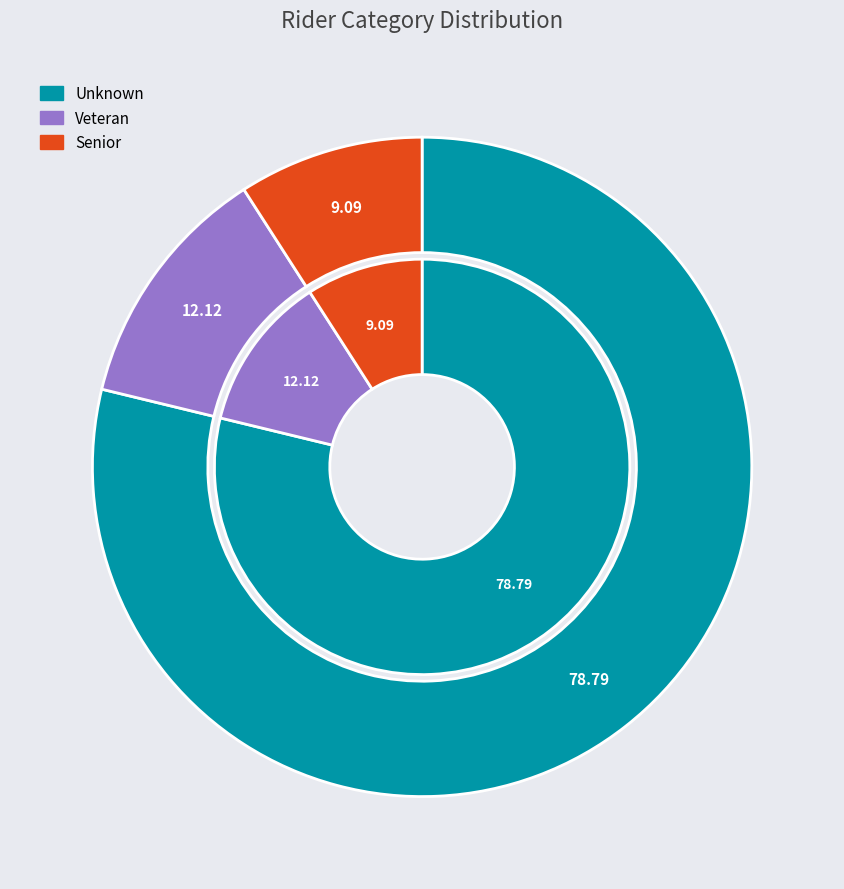

How many segments does this pie chart have?

3